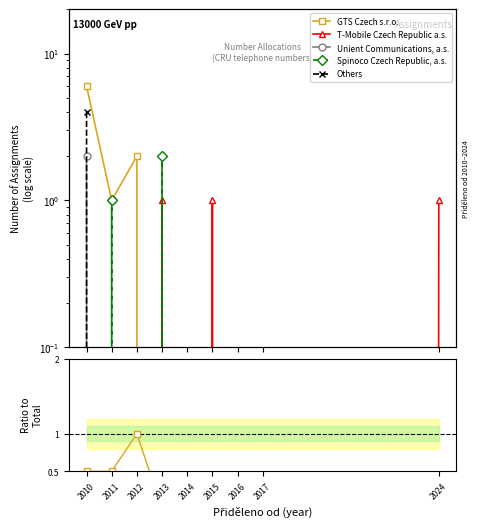

Is this an area chart (filled region under the line)?

No